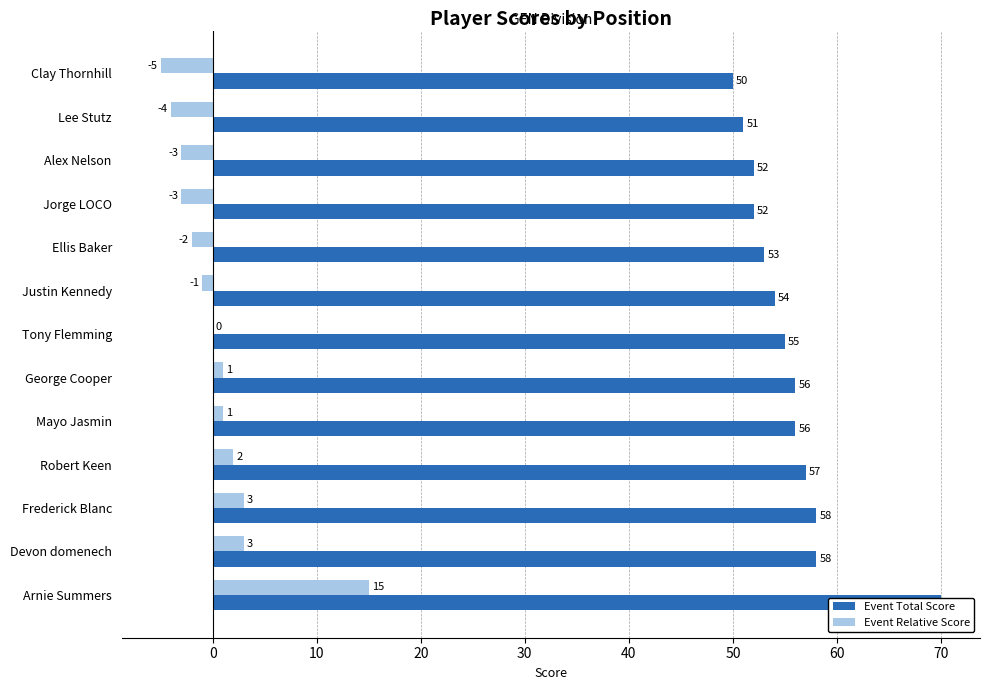

Are the bars horizontal?

Yes